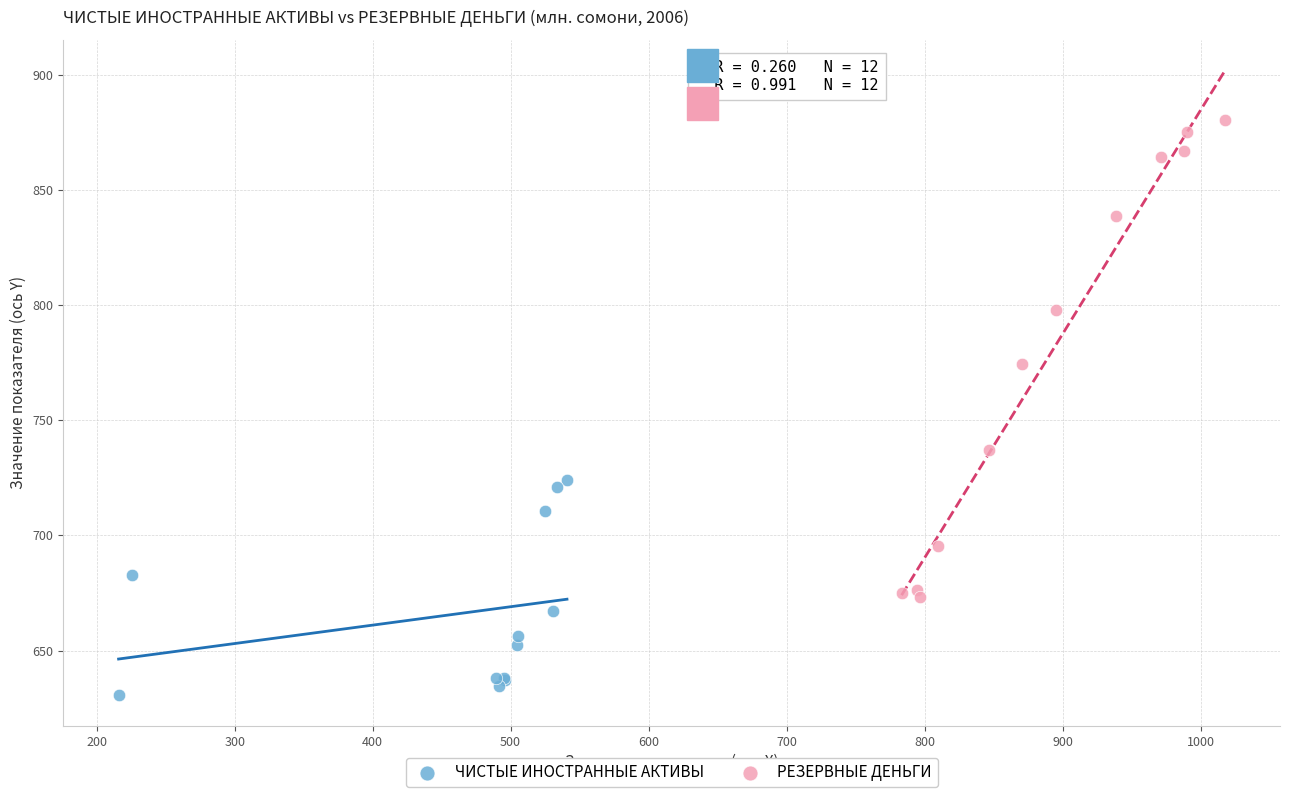

Which series has the largest Y range (max minus min)?

РЕЗЕРВНЫЕ ДЕНЬГИ